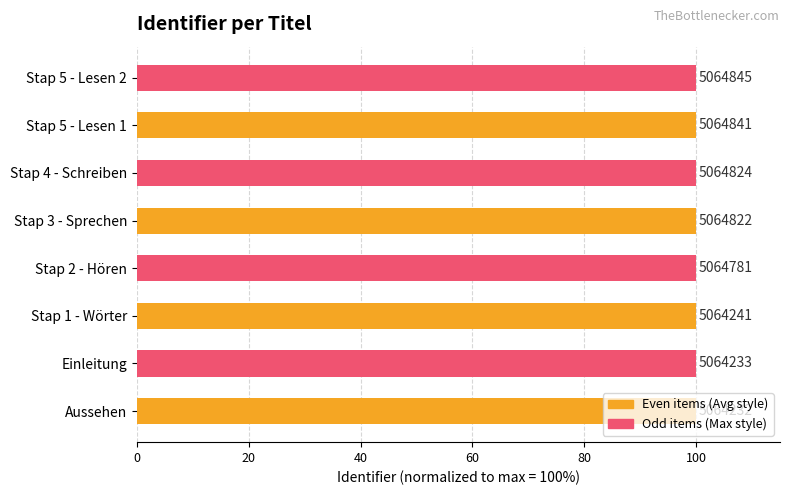

Are the bars horizontal?

Yes